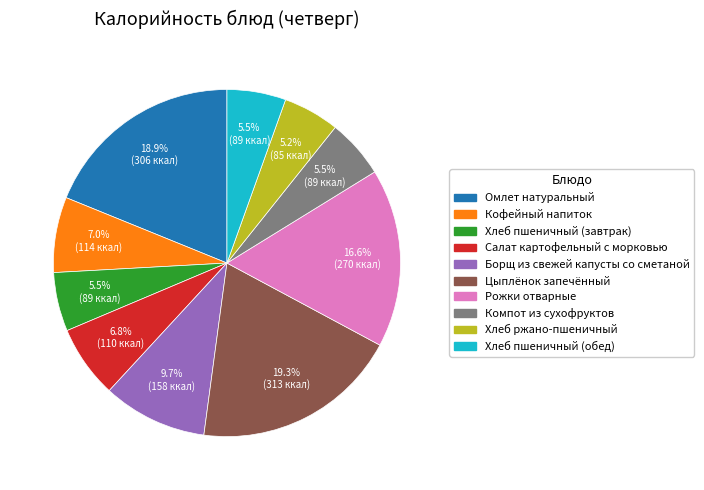

To the nearest percent, what is the average slice percentage?

10%